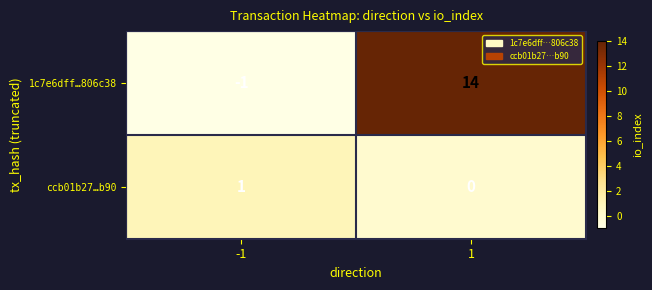

What is the spread (max minus min) of values at 1?

14